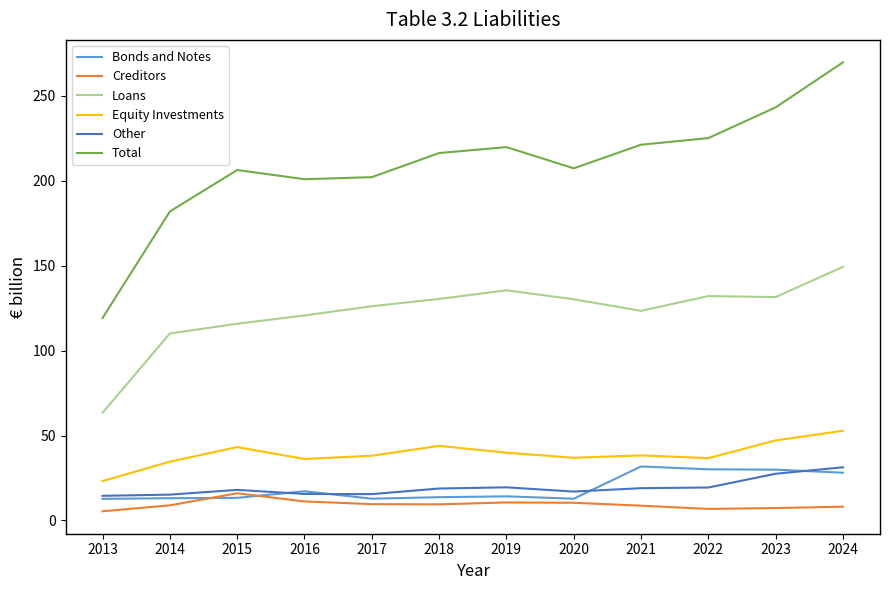

Rank the series at 2024 from highest to lowest value.

Total, Loans, Equity Investments, Other, Bonds and Notes, Creditors